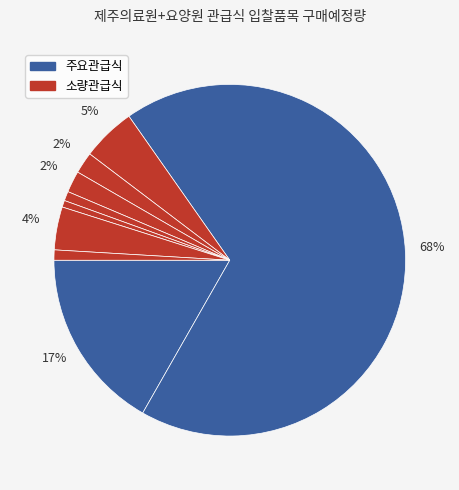

How many segments does this pie chart have?

9